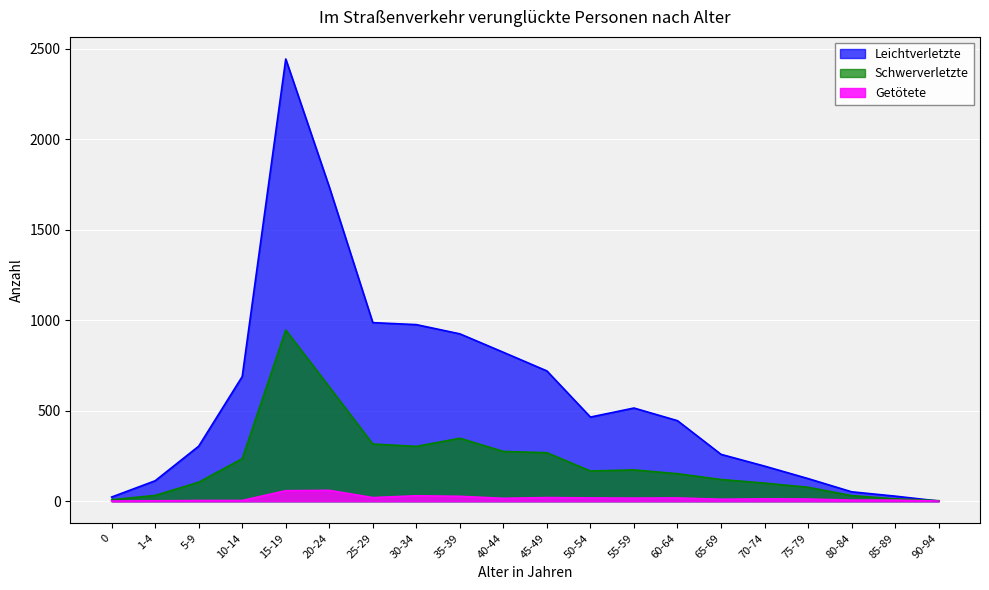

What is the difference between the highest and lowest values at 10-14?

685